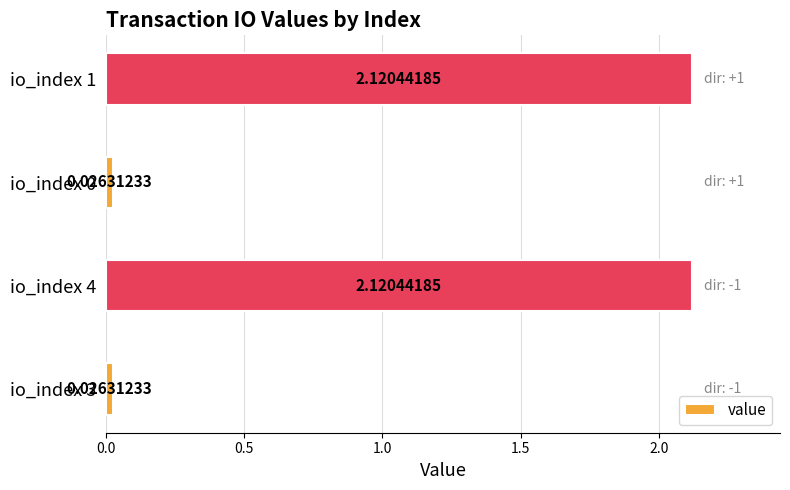

What is the sum of all values?

4.3